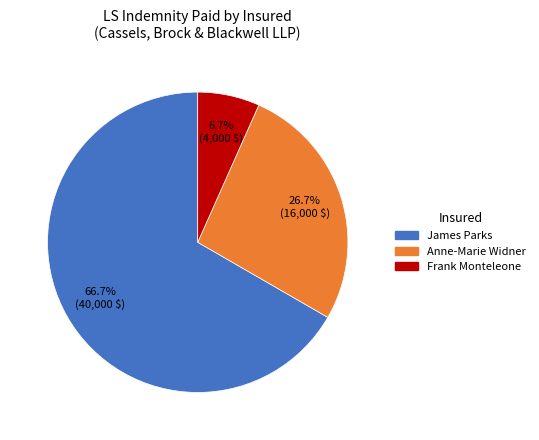

Is there any slice that represents more than half of the pie?

Yes